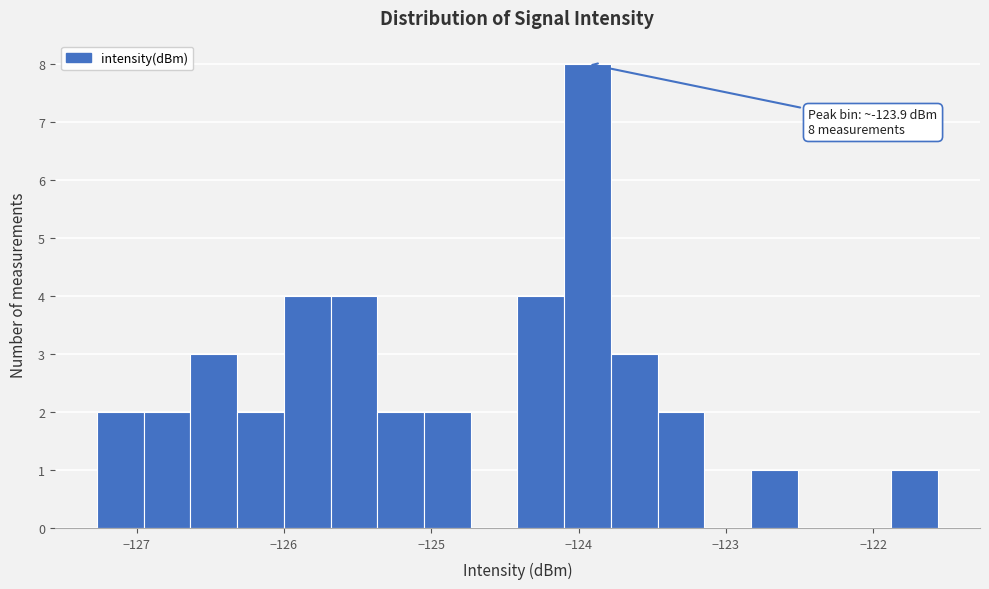

Around what value on the x-axis is the tallest bar? Give the approximate position of its centre, as read against the axis.

-123.9